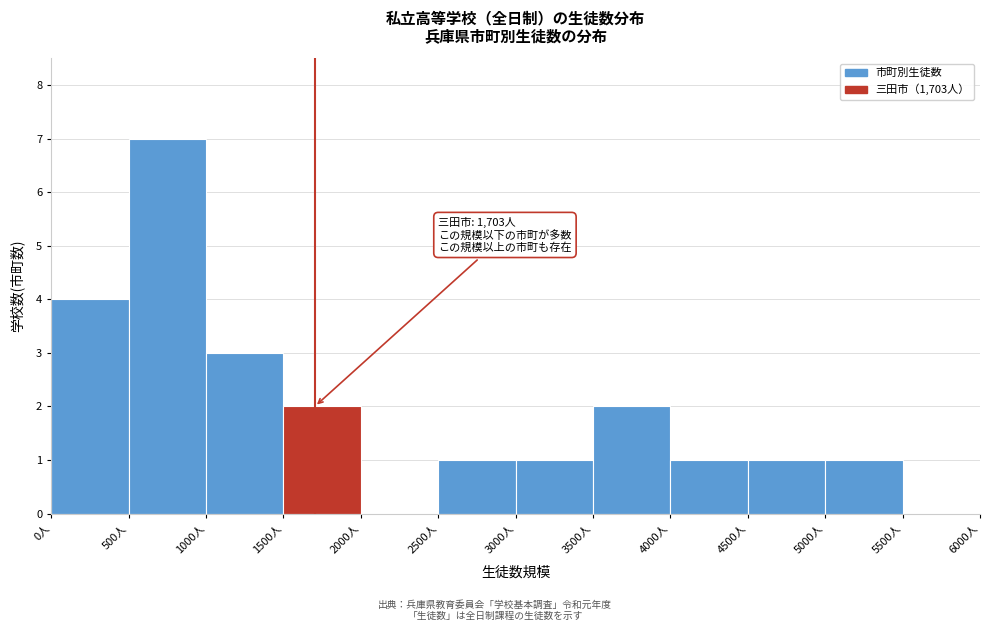

Which range on the x-axis has the tallest bar?

500 to 1000